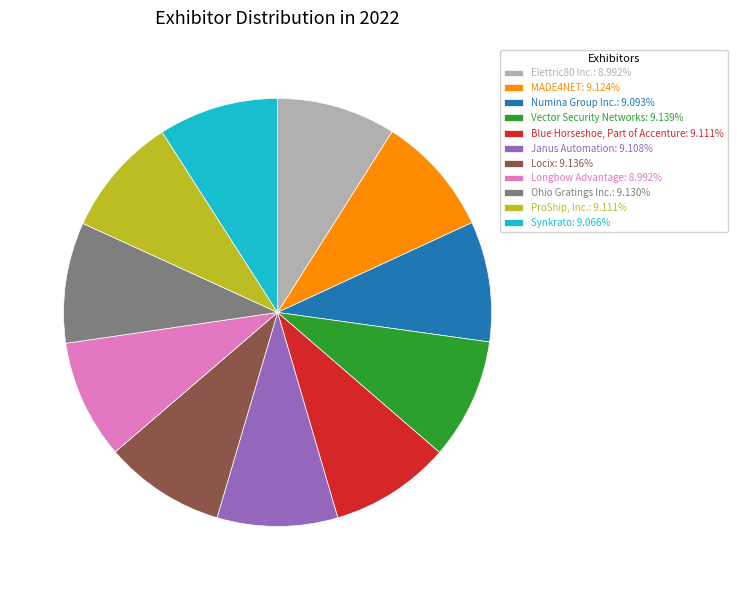

True or false: Ohio Gratings Inc. accounts for 4% of the total.

False